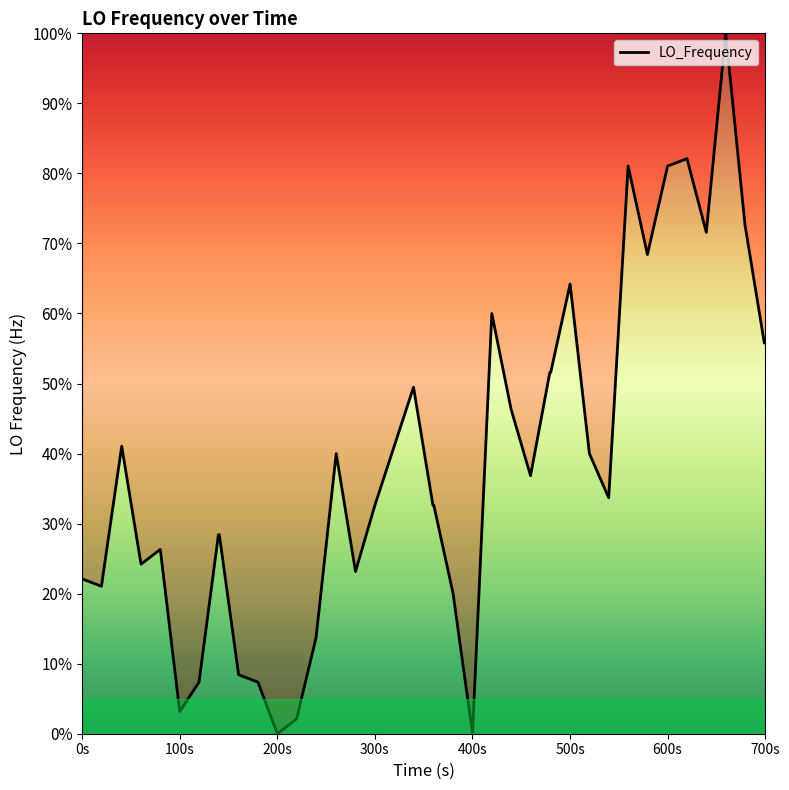

What is the maximum value shown in the chart?

100.0